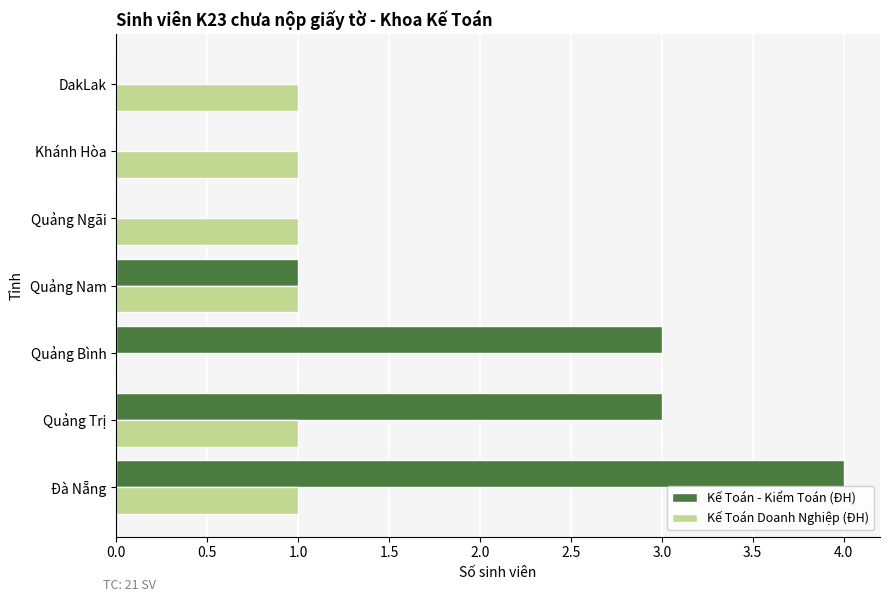

Which series has the largest total across all categories?

Kế Toán - Kiểm Toán (ĐH)